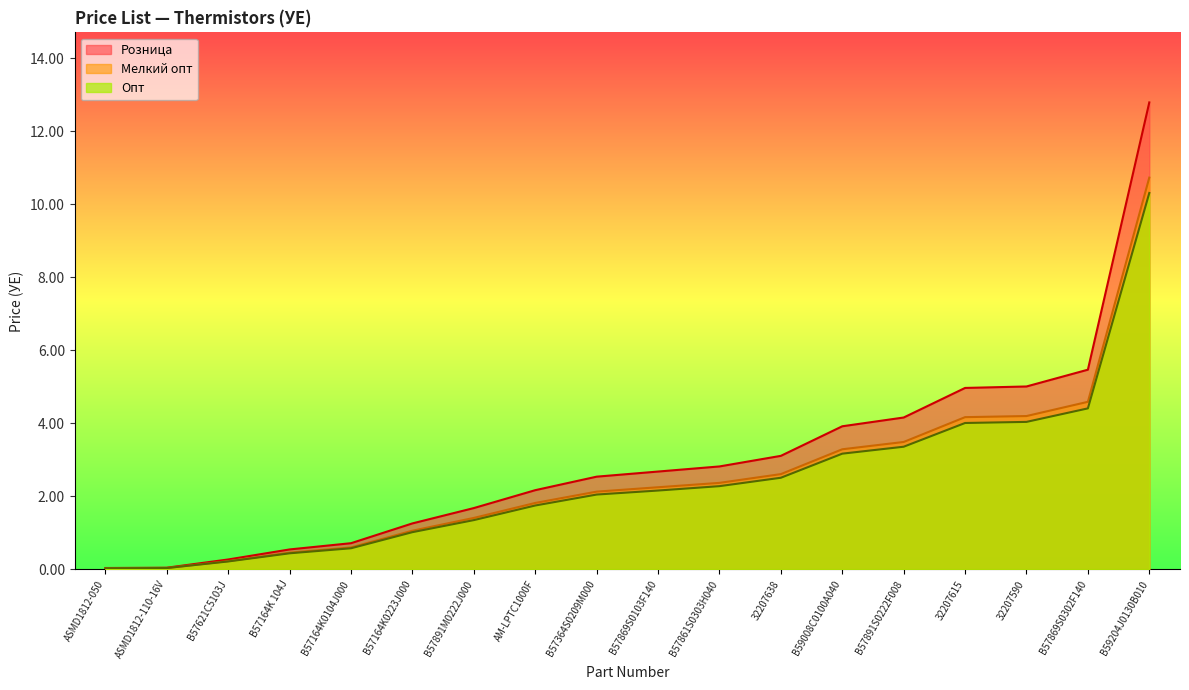

Where does the Розница series first go above 2?

AM-LPTC1000F